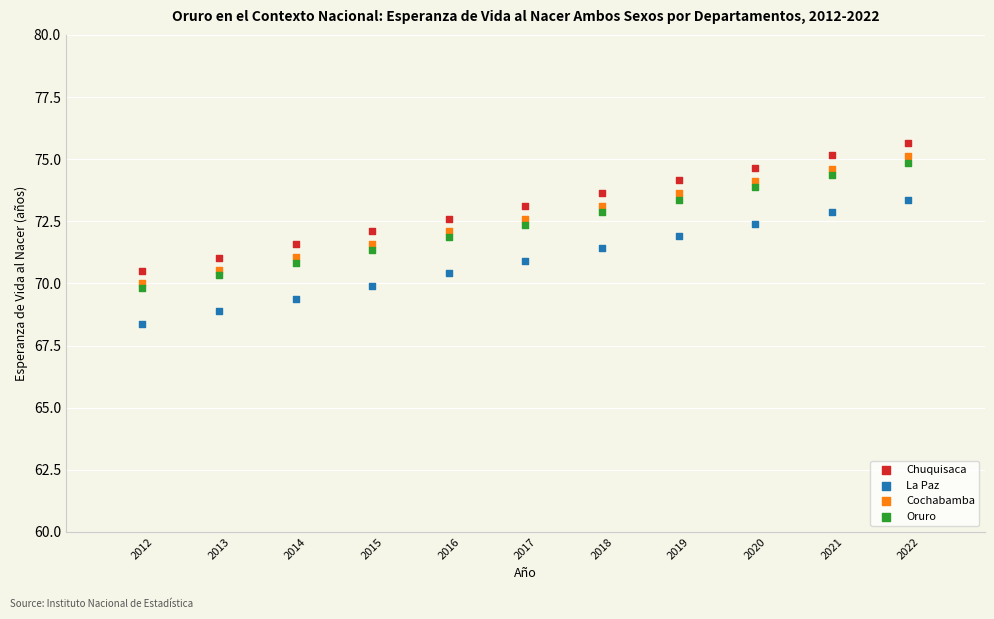

What are all the series names shown in the legend?

Chuquisaca, La Paz, Cochabamba, Oruro